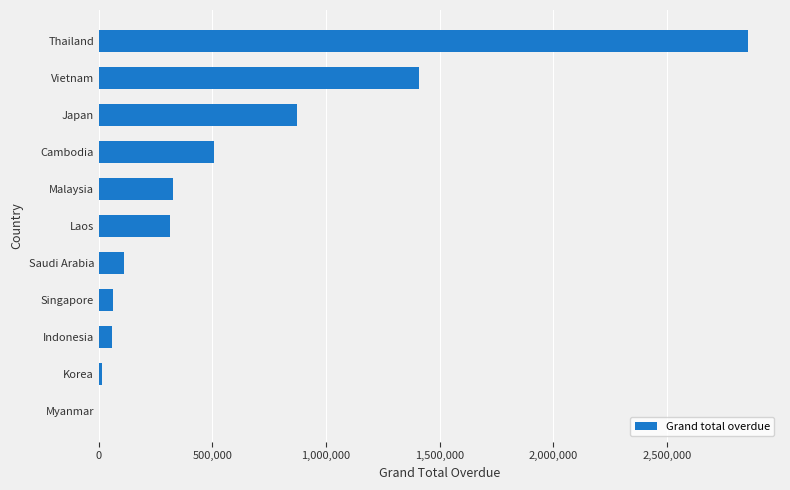

Which has a higher value, Cambodia or Malaysia?

Cambodia